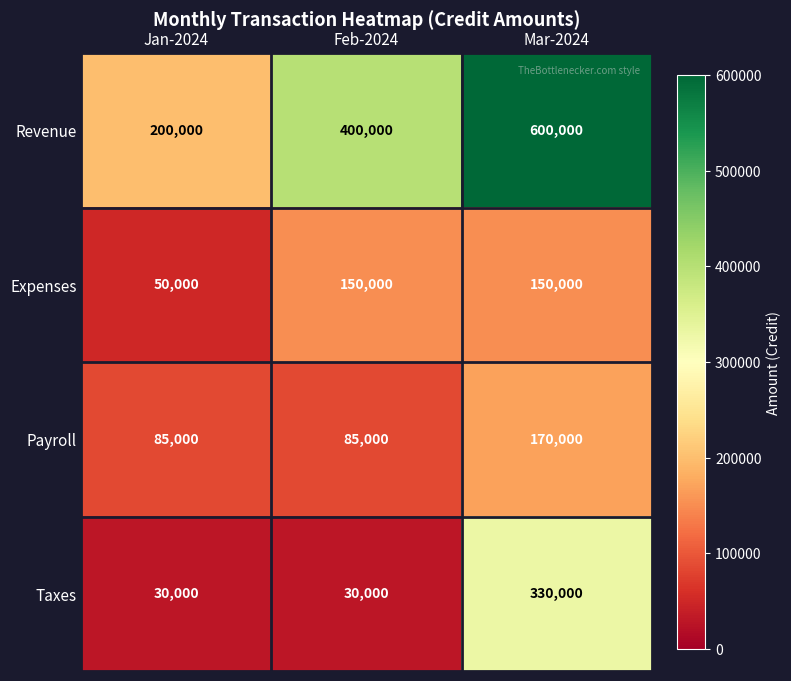

Which series changed the most between Jan-2024 and Feb-2024?

Revenue